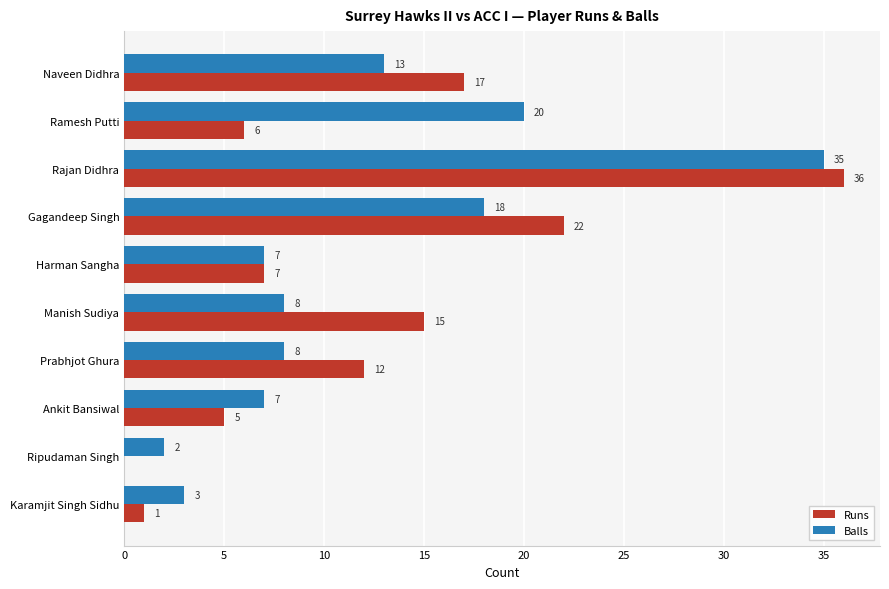

How many values in Runs are above zero?

9